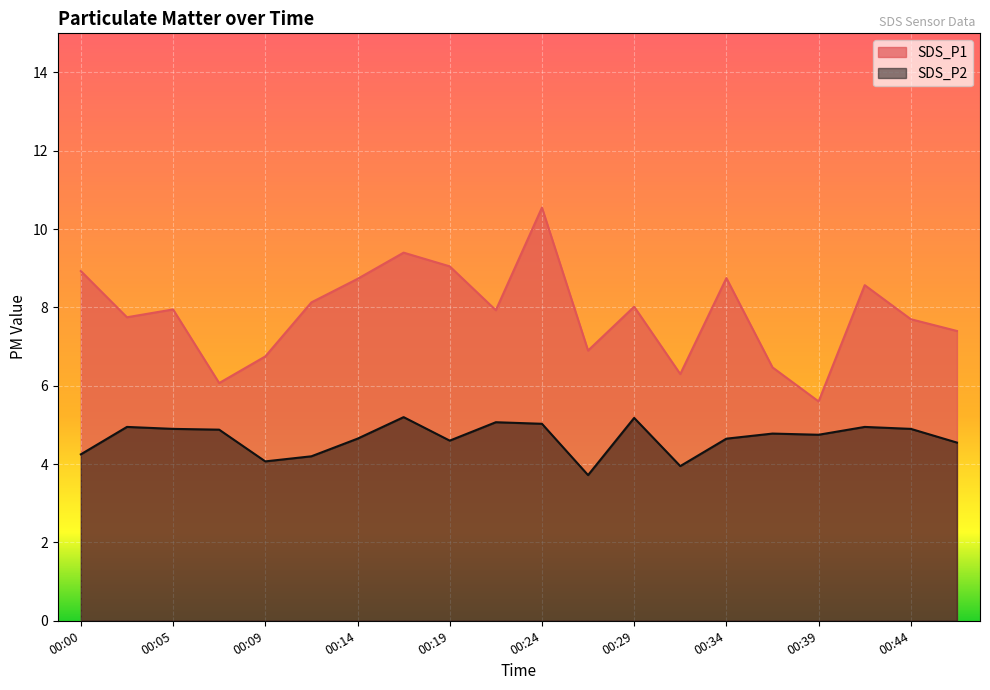

True or false: SDS_P2 and SDS_P1 intersect in this chart.

False